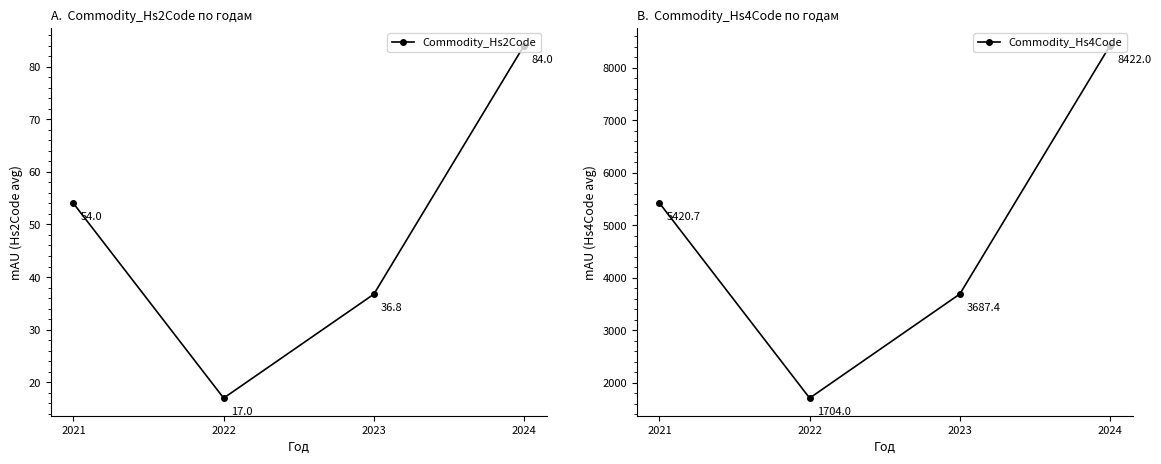

What is the average value of the Commodity_Hs4Code series?

4808.5